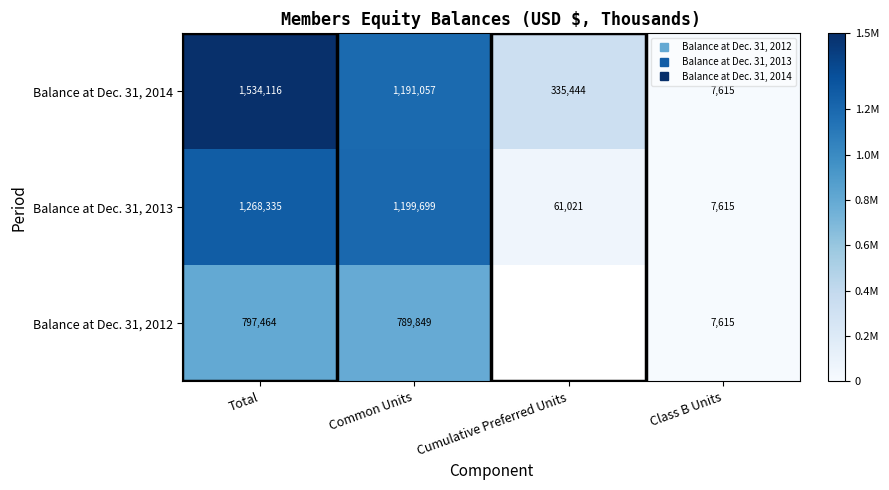

At which category is the sum across all series the highest?

Total